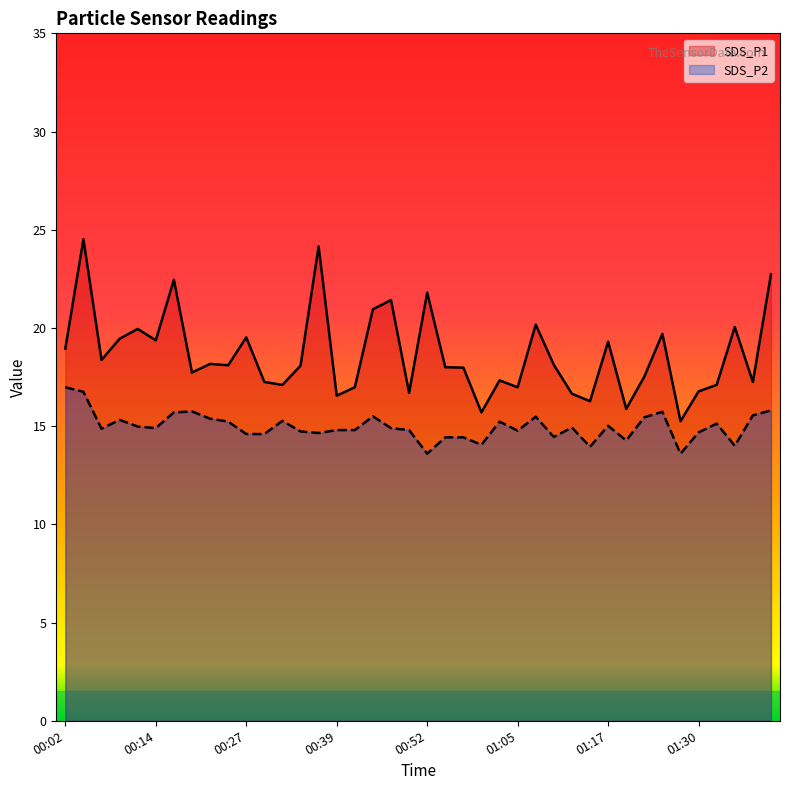

At which category is the sum across all series the highest?

00:04